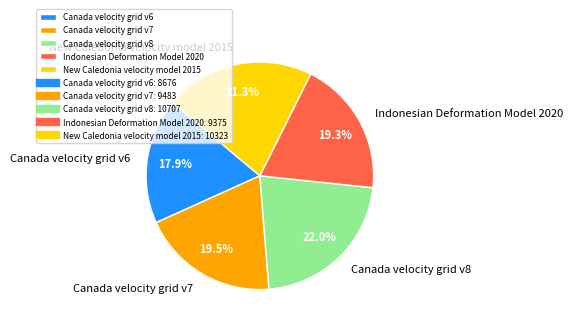

Is Indonesian Deformation Model 2020 the majority of the pie?

No